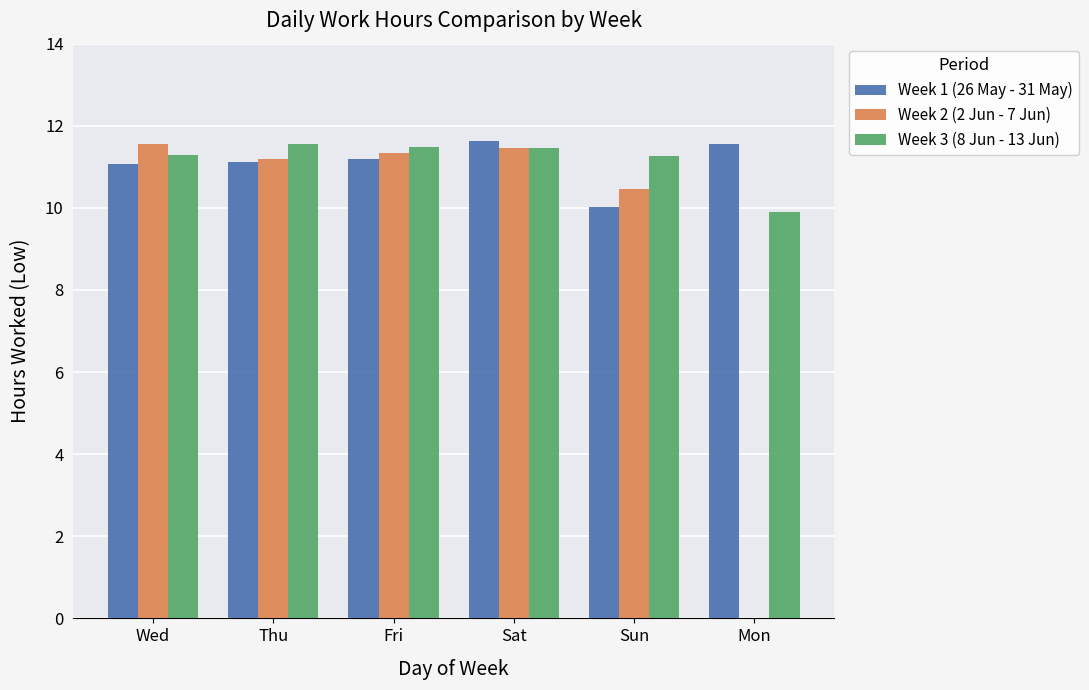

What is the highest value of the Week 3 (8 Jun - 13 Jun) series?

11.6